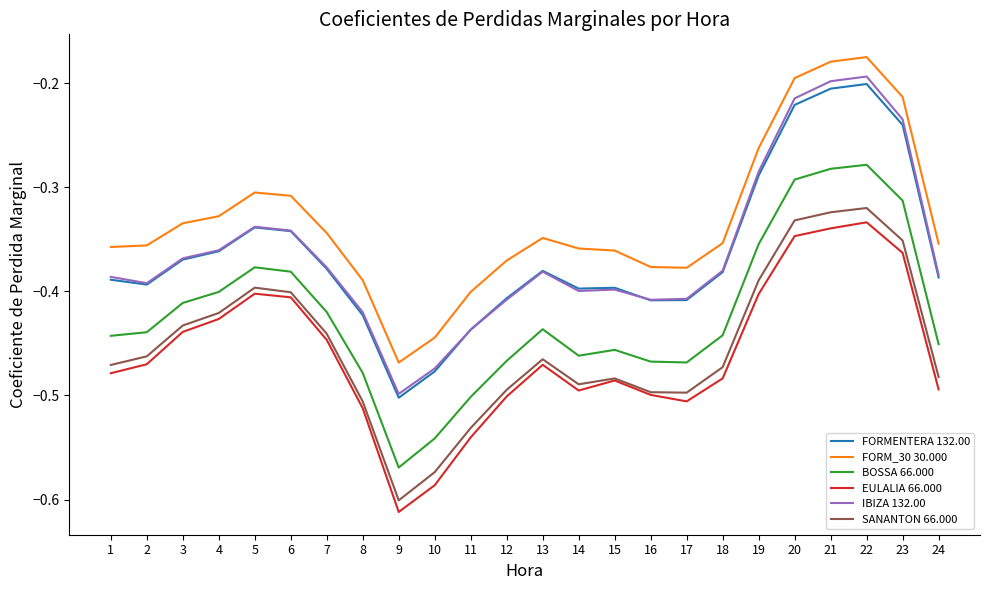

What is the sum of all EULALIA 66.000 values?

-11.0